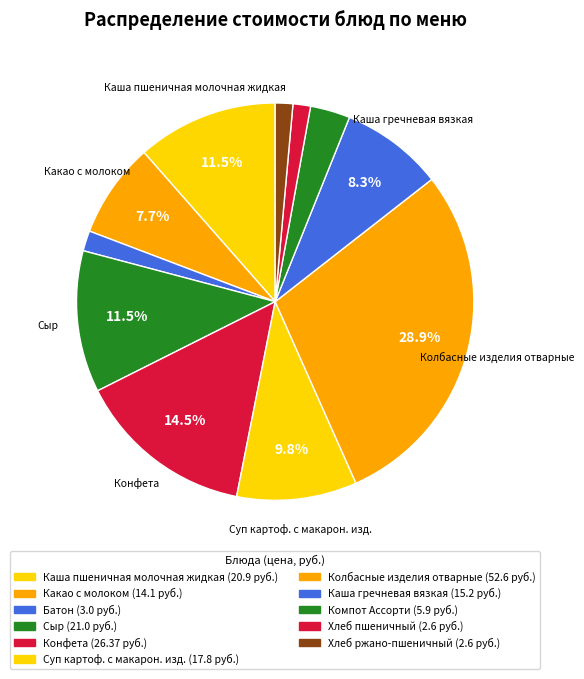

Is the sum of Колбасные изделия отварные and Каша гречневая вязкая greater than half?

No